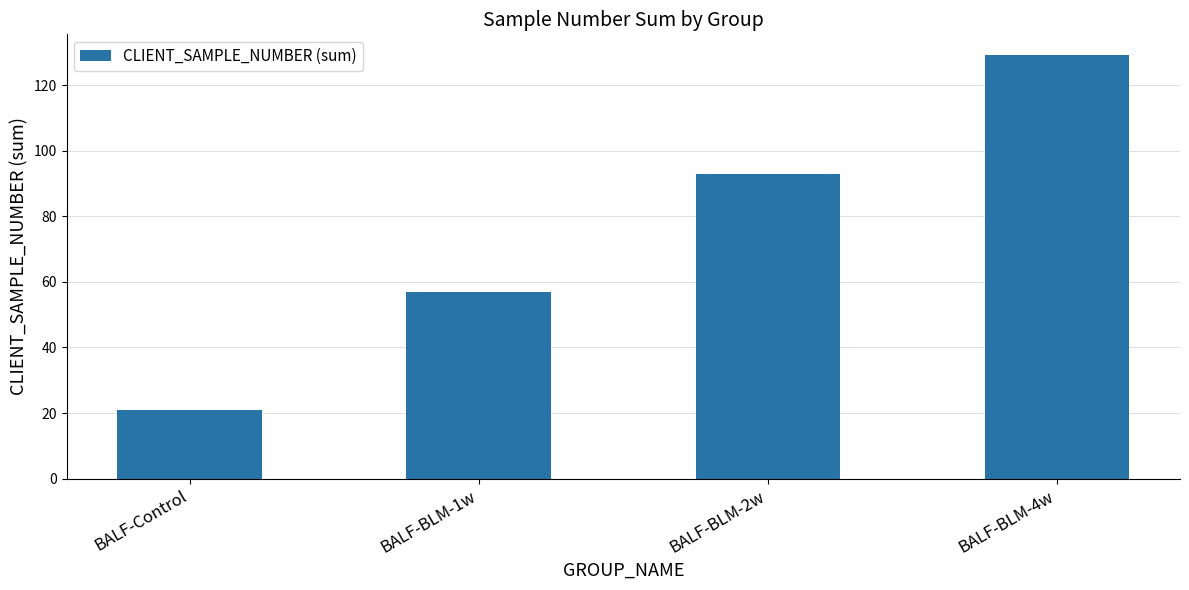

Does the chart contain any negative values?

No